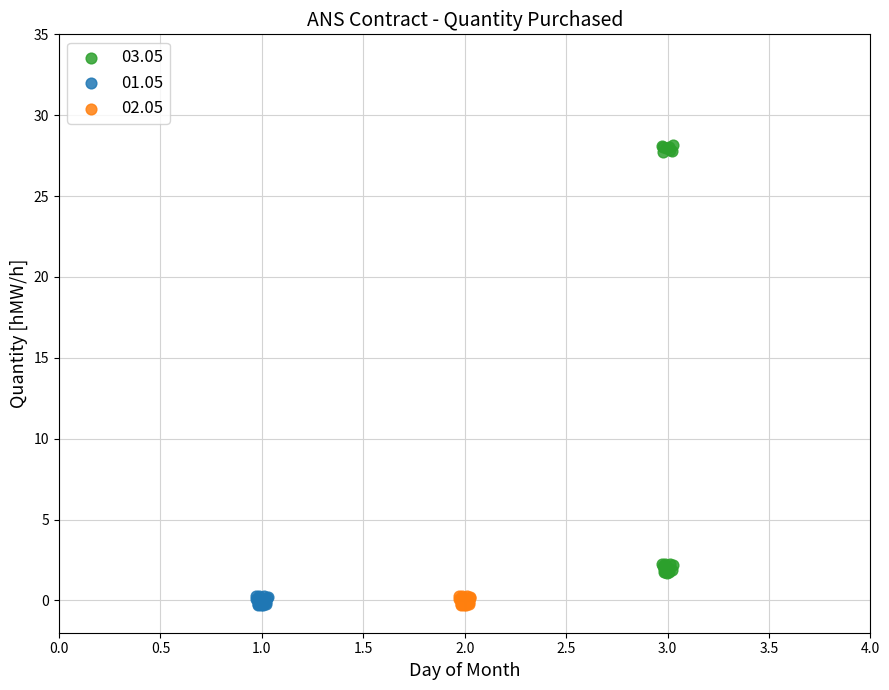

Which series reaches the maximum Y coordinate?

03.05